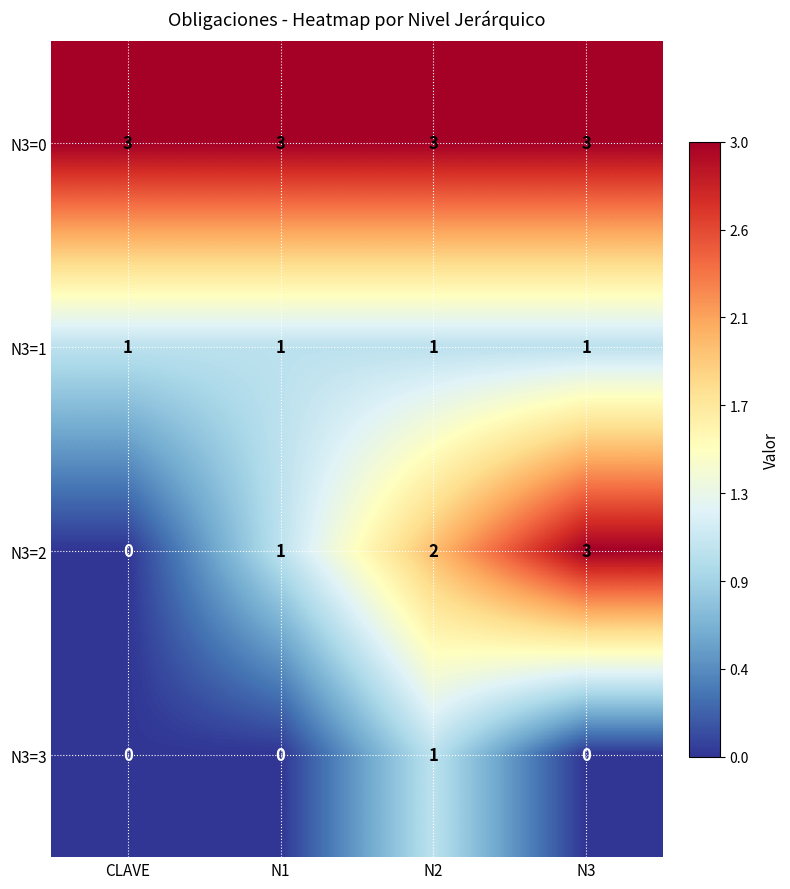

Which series has the widest spread of values?

N3=2